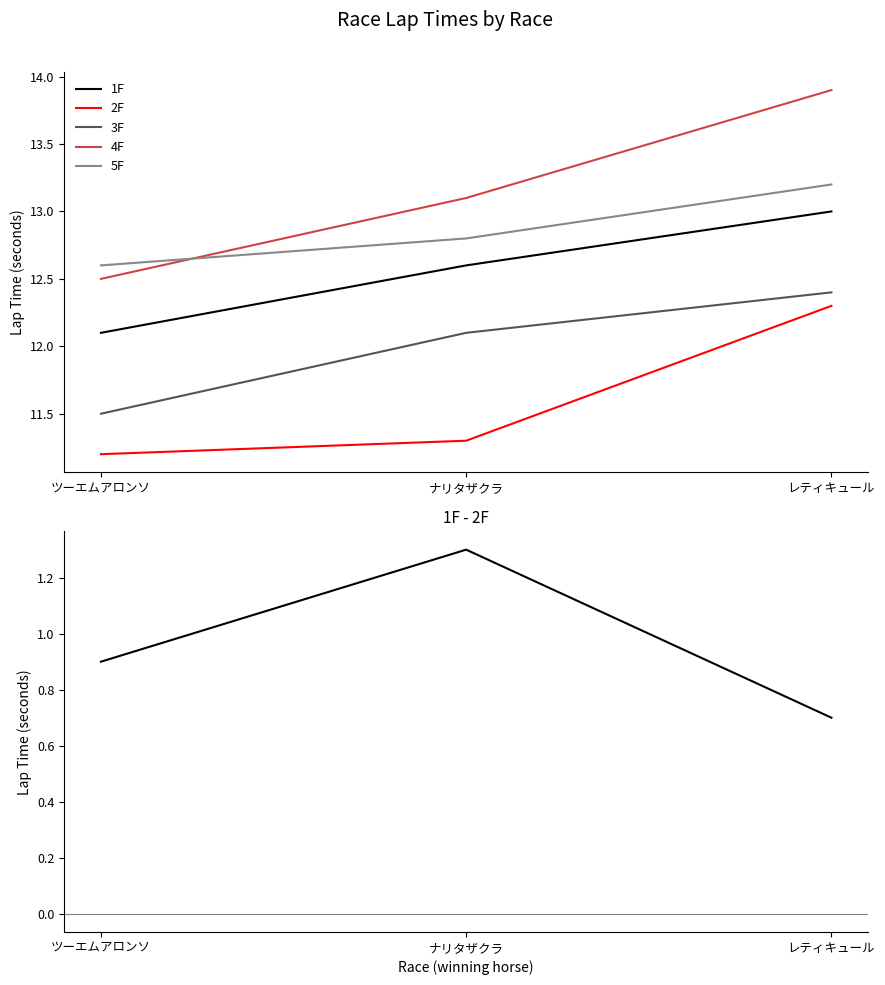

Which series has the widest spread of values?

4F